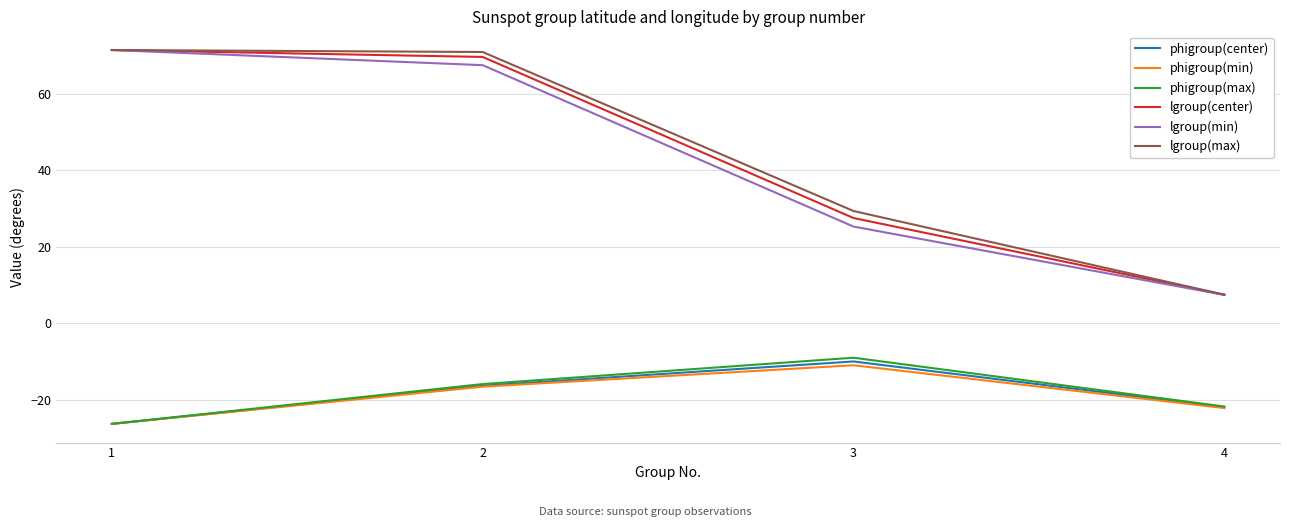

At which category does phigroup(center) reach its first local peak?

3